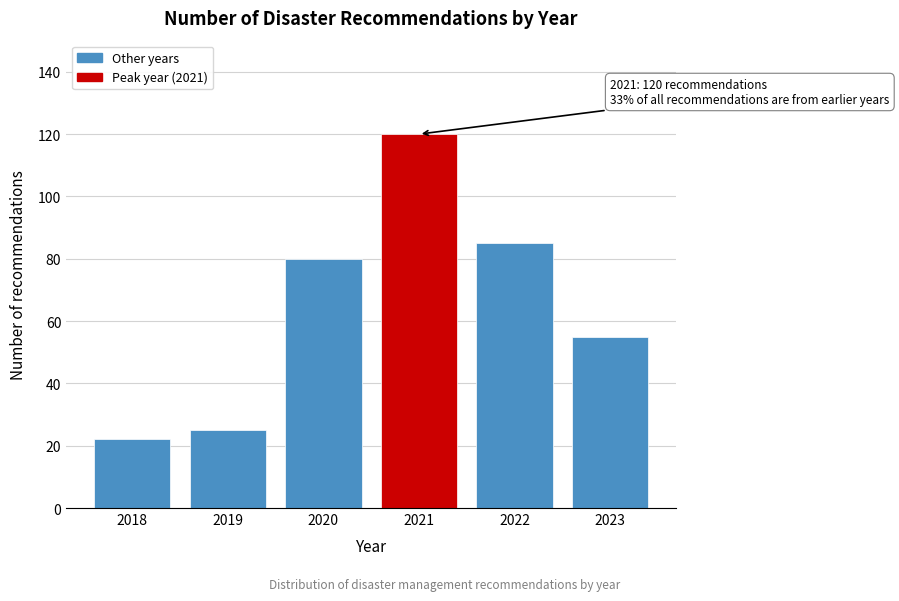

Reading left to right, extract all data points from this chart.

2018=22	2019=25	2020=80	2021=120	2022=85	2023=55